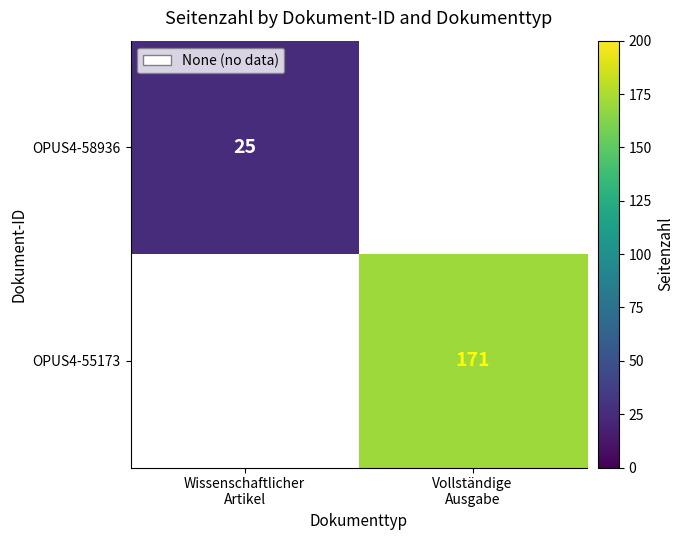

What is the total value across all series at Vollständige
Ausgabe?

171